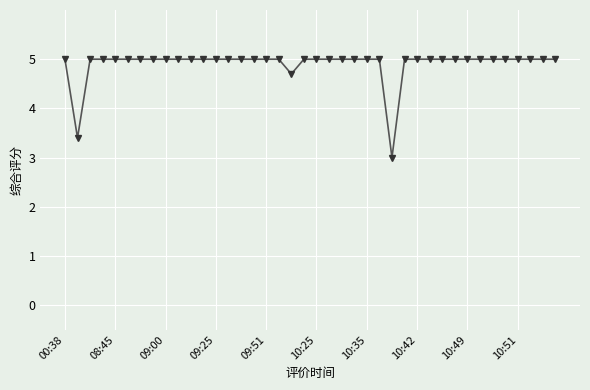

What is the maximum value shown in the chart?

5.0